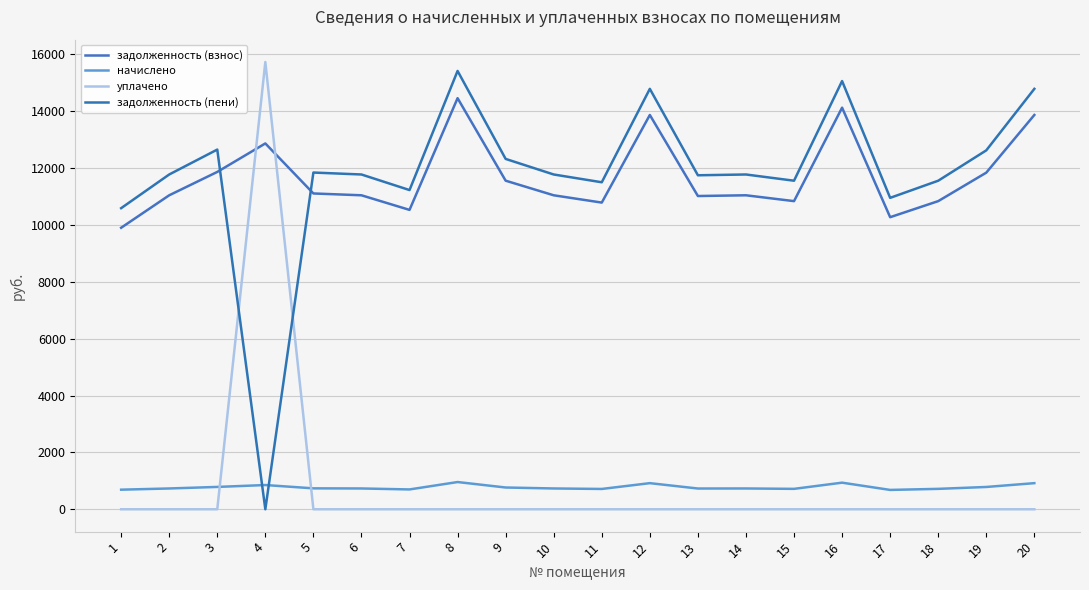

The начислено series shows 731.4 at 10. True or false?

True